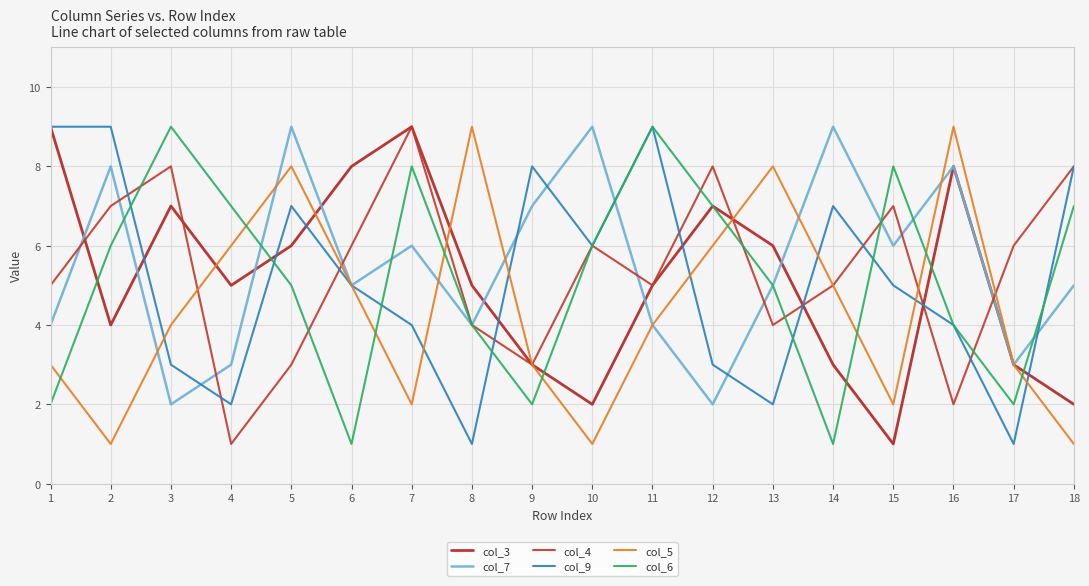

At 14, list the series in order from largest to smallest.

col_7, col_9, col_4, col_5, col_3, col_6